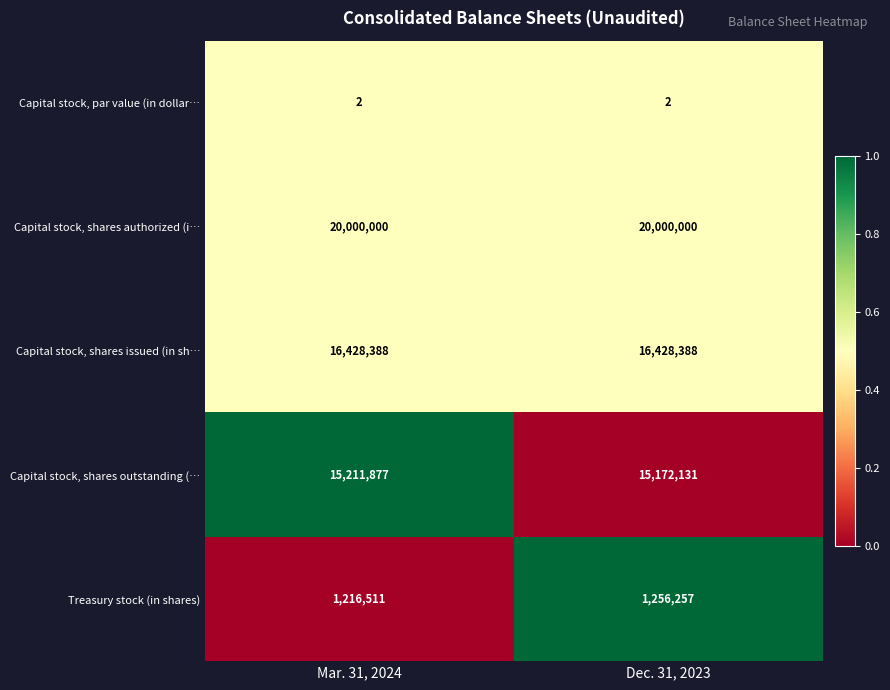

List the series in order of their peak value, lowest first.

Capital stock, par value (in dollar…, Treasury stock (in shares), Capital stock, shares outstanding (…, Capital stock, shares issued (in sh…, Capital stock, shares authorized (i…